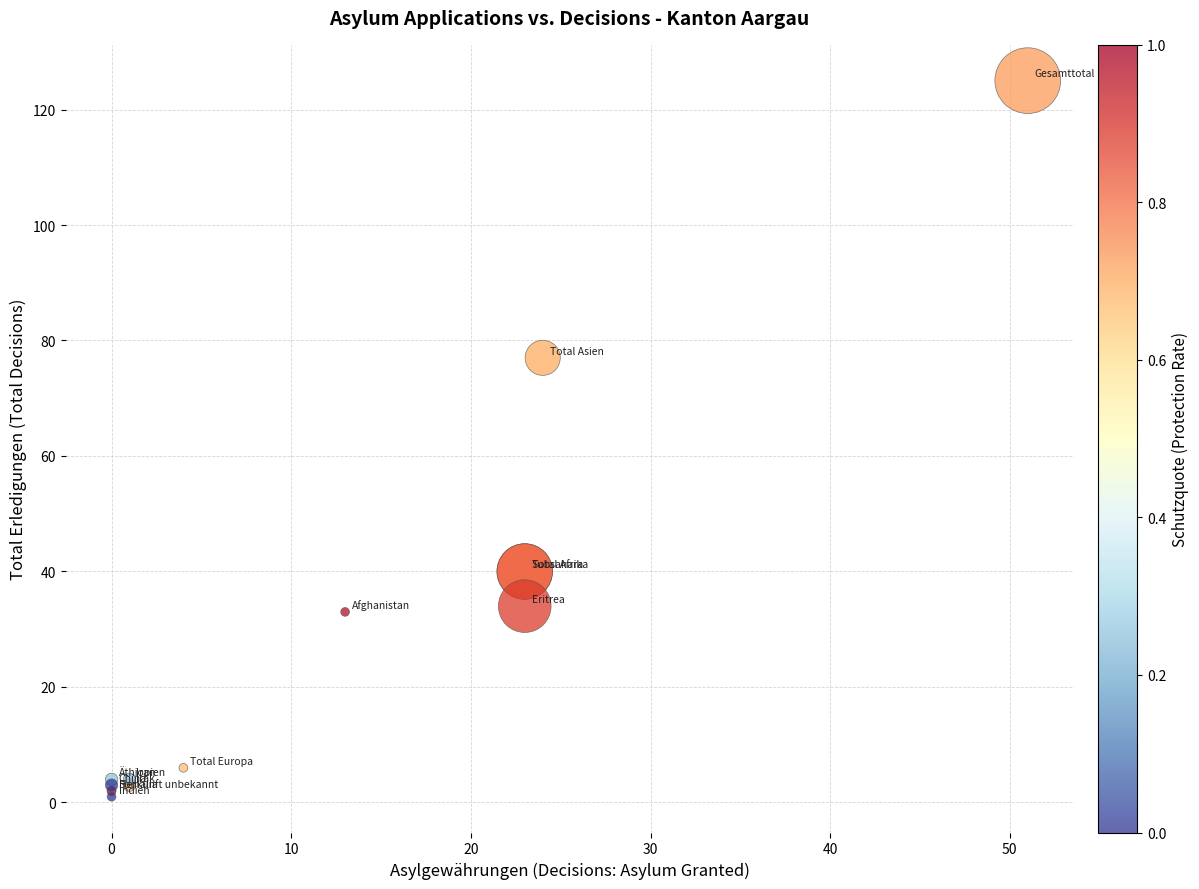

What Y value in the scatter plot is closest to 63?

77